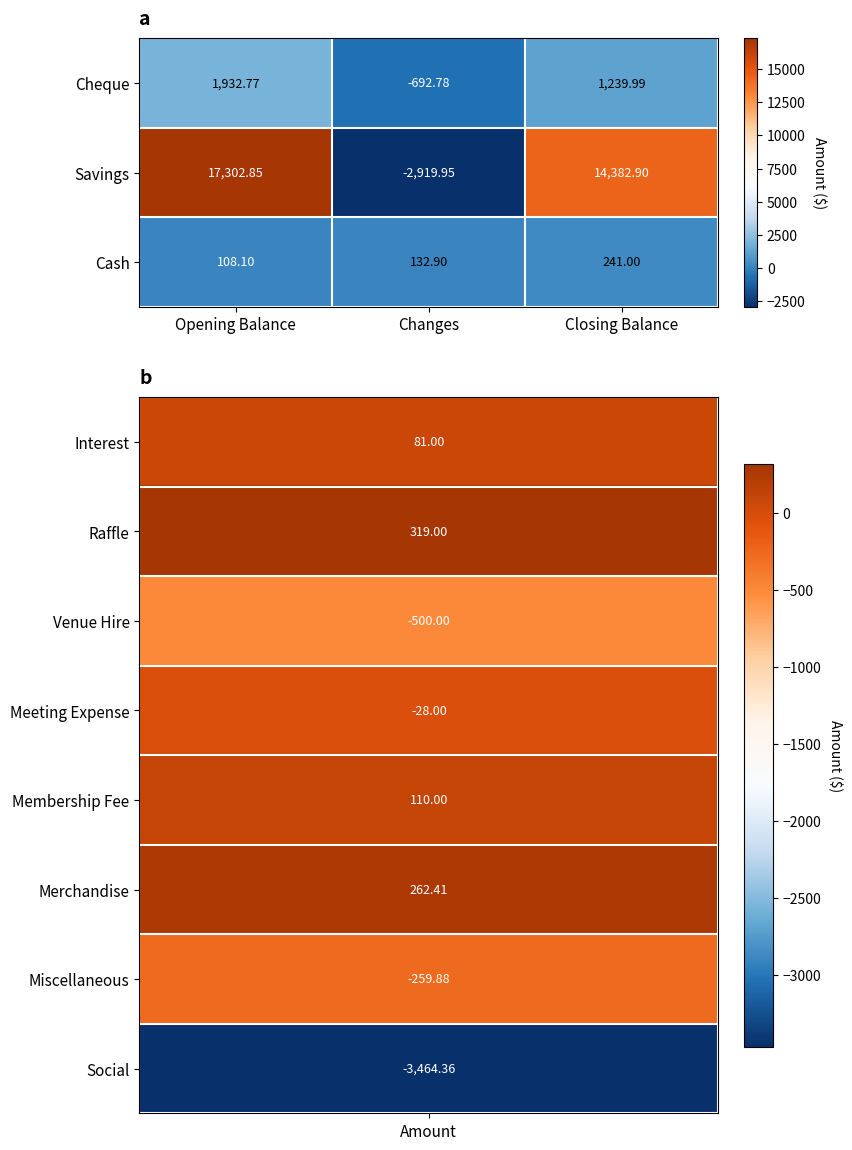

At which category is the sum across all series the highest?

Opening Balance